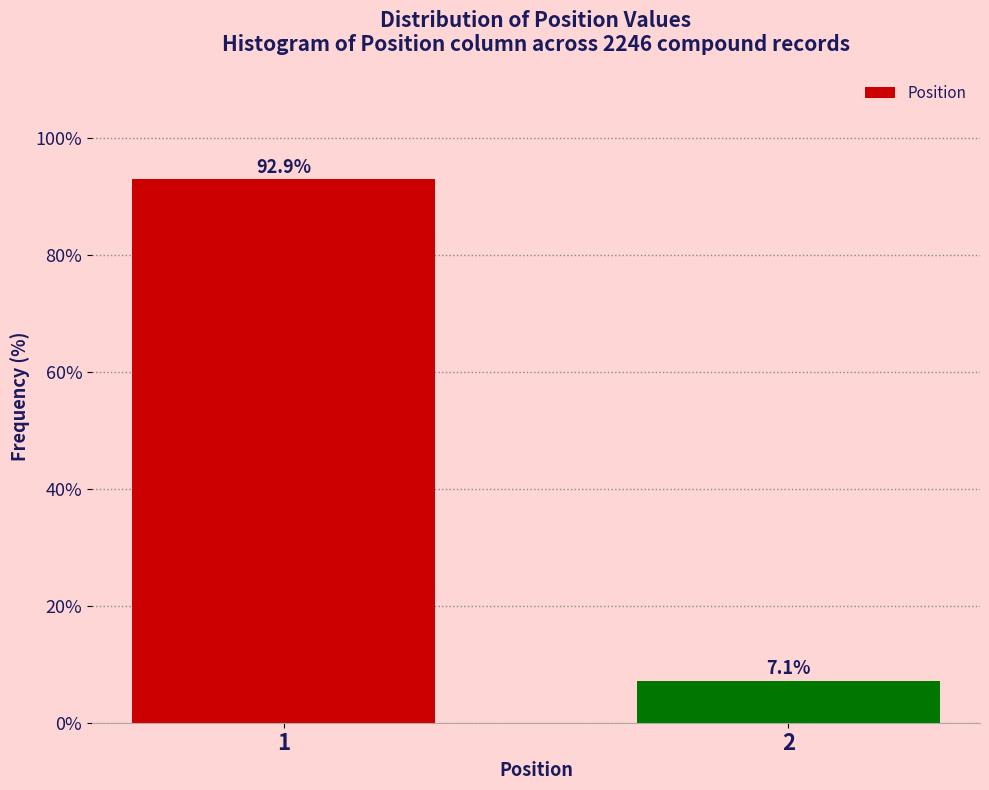

Reading left to right, transcribe all the data shown in this chart.

1=92.9	2=7.1